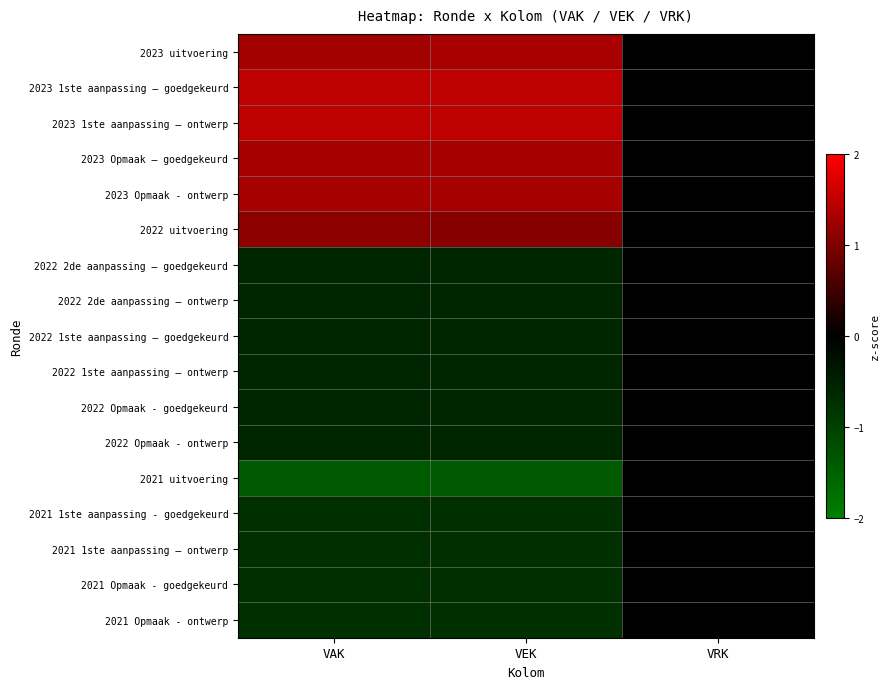

Reading right to left, transcribe all the data shown in this chart.

2023 uitvoering: VRK=0.0	VEK=1.3	VAK=1.3
2023 1ste aanpassing – goedgekeurd: VRK=0.0	VEK=1.5	VAK=1.5
2023 1ste aanpassing – ontwerp: VRK=0.0	VEK=1.5	VAK=1.5
2023 Opmaak – goedgekeurd: VRK=0.0	VEK=1.3	VAK=1.3
2023 Opmaak - ontwerp: VRK=0.0	VEK=1.3	VAK=1.3
2022 uitvoering: VRK=0.0	VEK=1.1	VAK=1.1
2022 2de aanpassing – goedgekeurd: VRK=0.0	VEK=-0.6	VAK=-0.6
2022 2de aanpassing – ontwerp: VRK=0.0	VEK=-0.6	VAK=-0.6
2022 1ste aanpassing – goedgekeurd: VRK=0.0	VEK=-0.6	VAK=-0.6
2022 1ste aanpassing – ontwerp: VRK=0.0	VEK=-0.6	VAK=-0.6
2022 Opmaak - goedgekeurd: VRK=0.0	VEK=-0.6	VAK=-0.6
2022 Opmaak - ontwerp: VRK=0.0	VEK=-0.6	VAK=-0.6
2021 uitvoering: VRK=0.0	VEK=-1.4	VAK=-1.4
2021 1ste aanpassing - goedgekeurd: VRK=0.0	VEK=-0.7	VAK=-0.7
2021 1ste aanpassing – ontwerp: VRK=0.0	VEK=-0.7	VAK=-0.7
2021 Opmaak - goedgekeurd: VRK=0.0	VEK=-0.7	VAK=-0.7
2021 Opmaak - ontwerp: VRK=0.0	VEK=-0.7	VAK=-0.7